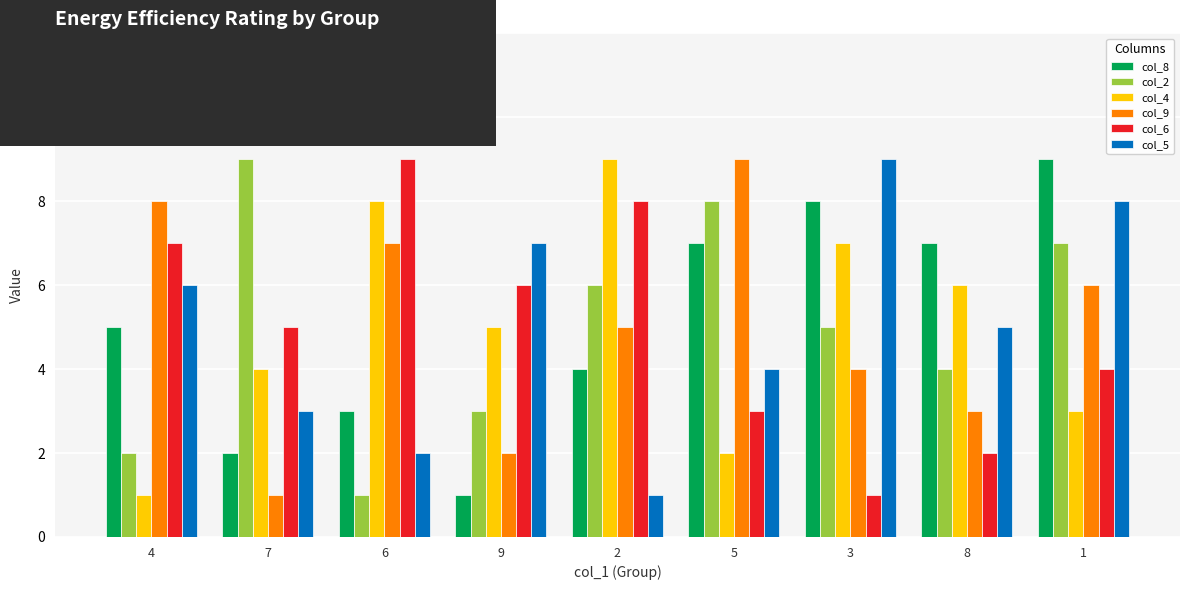

Rank the series at 6 from lowest to highest value.

col_2, col_5, col_8, col_9, col_4, col_6